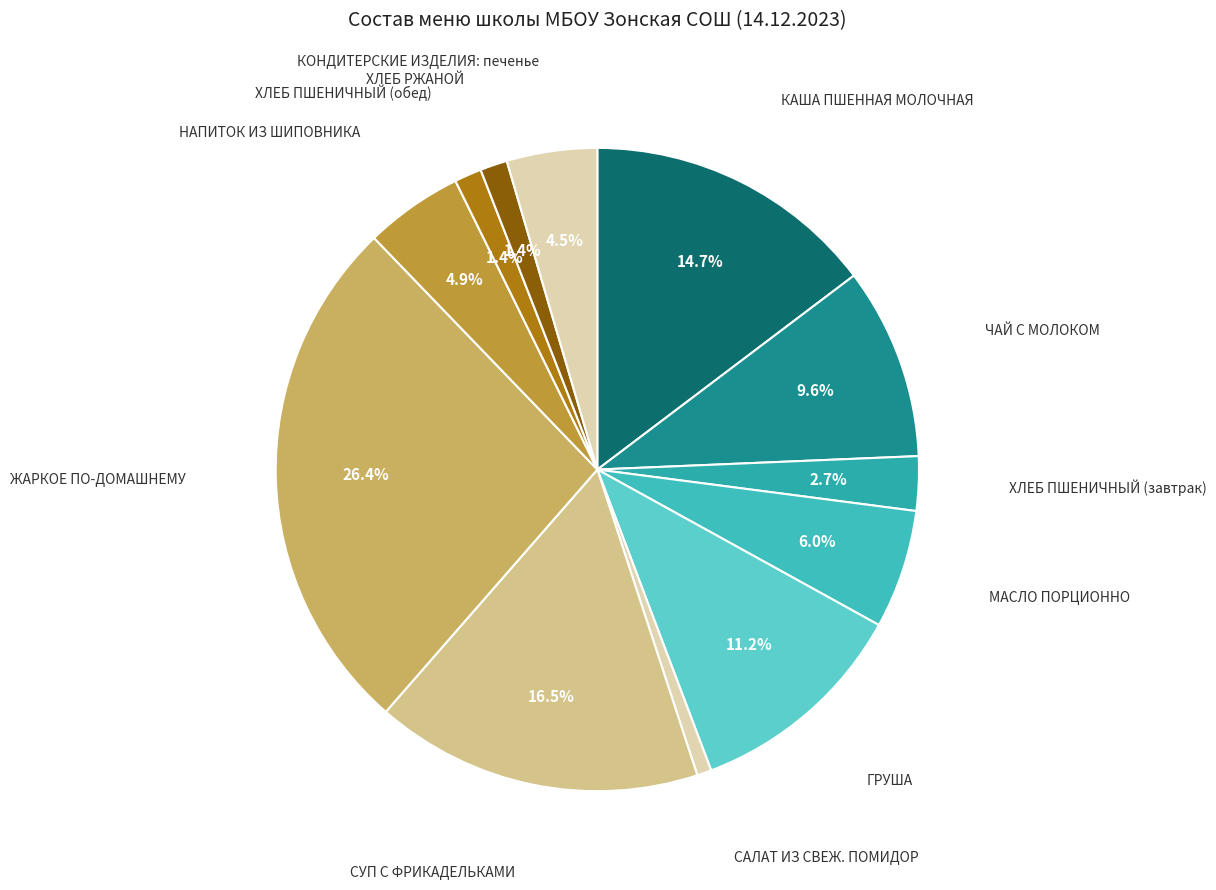

Count the number of slices in the pie.

12